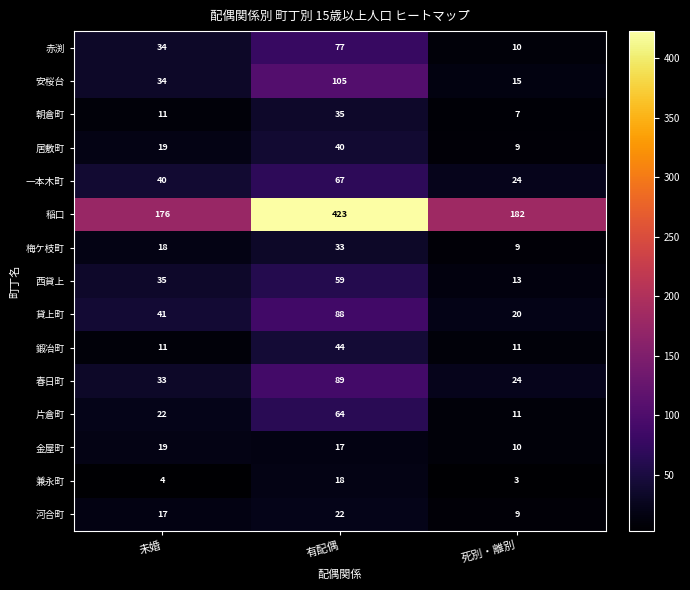

What value does the 貸上町 series have at 有配偶?

88